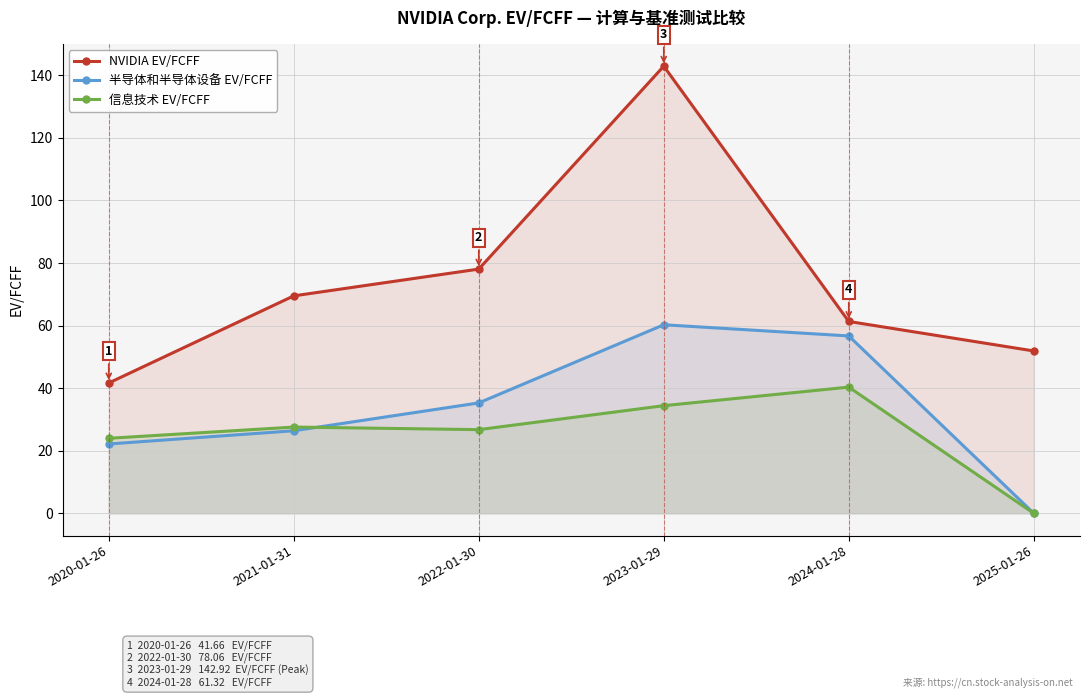

Which series has the widest spread of values?

NVIDIA EV/FCFF